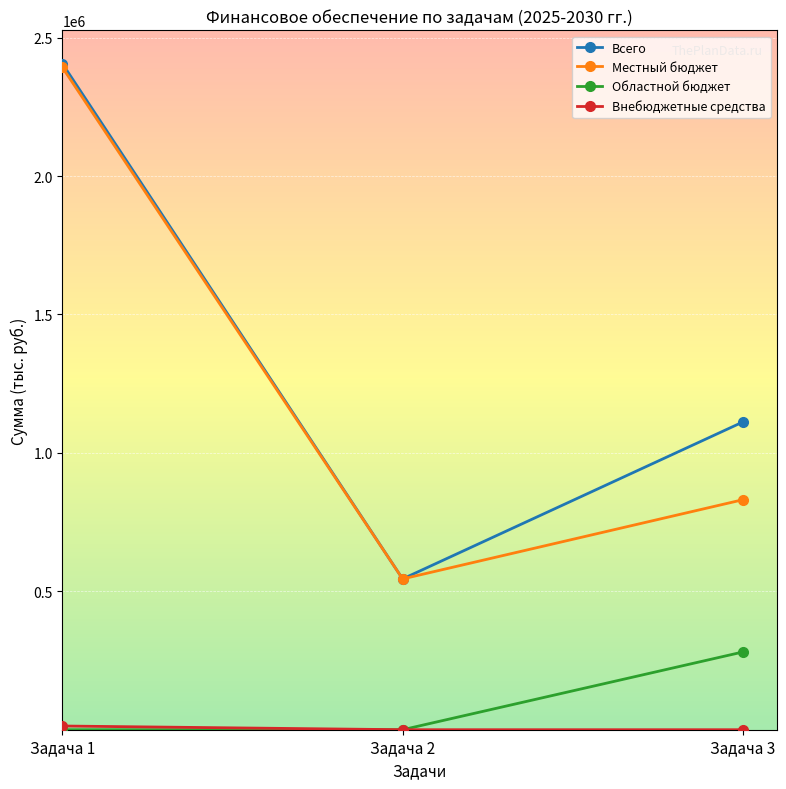

What is the value of the Местный бюджет point at the 3rd from the left?

830783